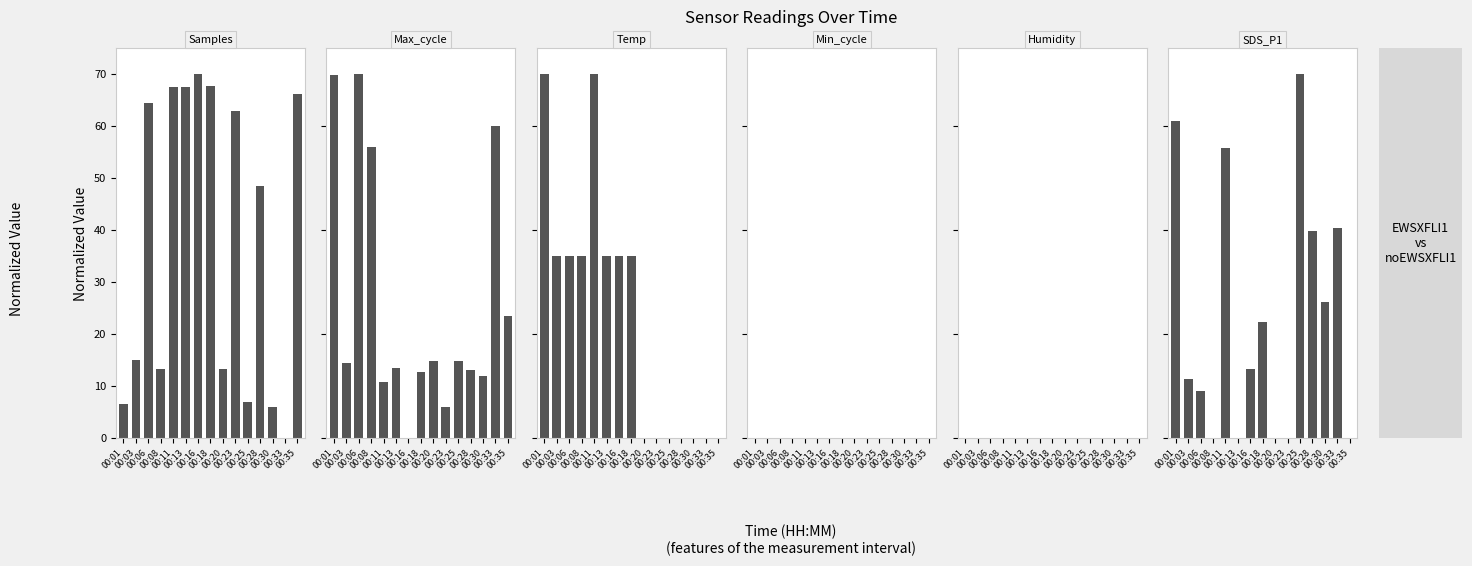

What is the difference between the maximum and minimum values in the Max_cycle series?

70.0